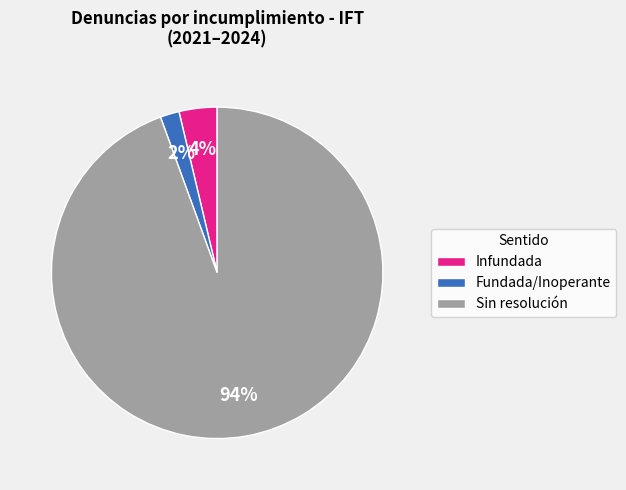

The Infundada slice represents 4% of the pie. True or false?

True